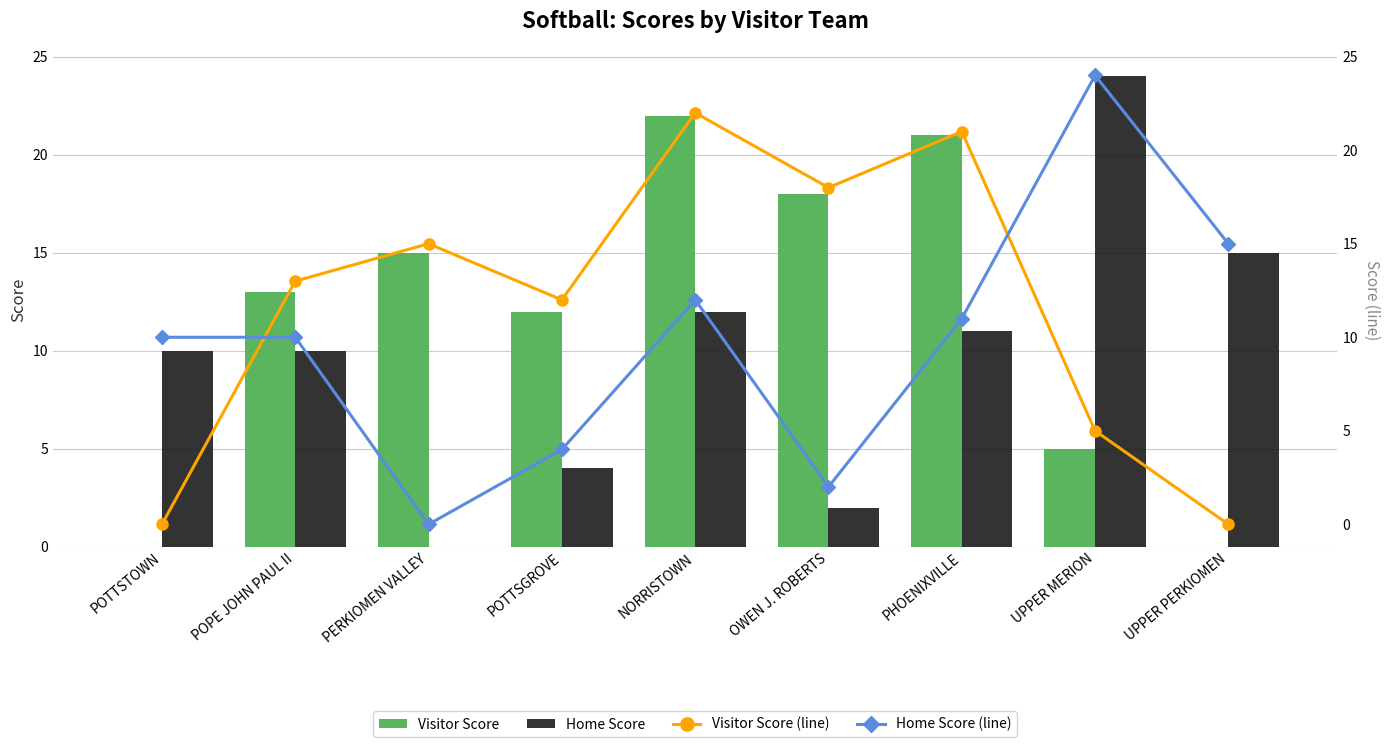

Count the number of data series in this chart.

4